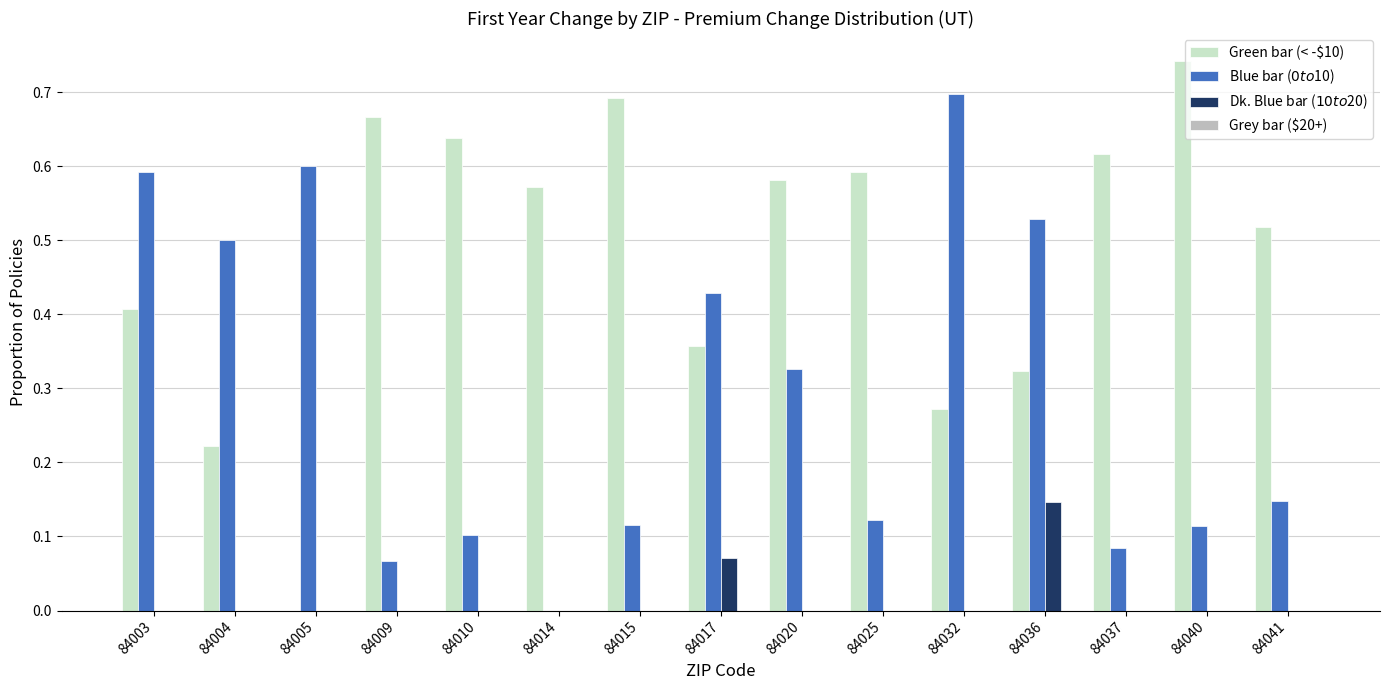

Is it true that Green bar (< -$10) equals 0.6 at 84020?

True